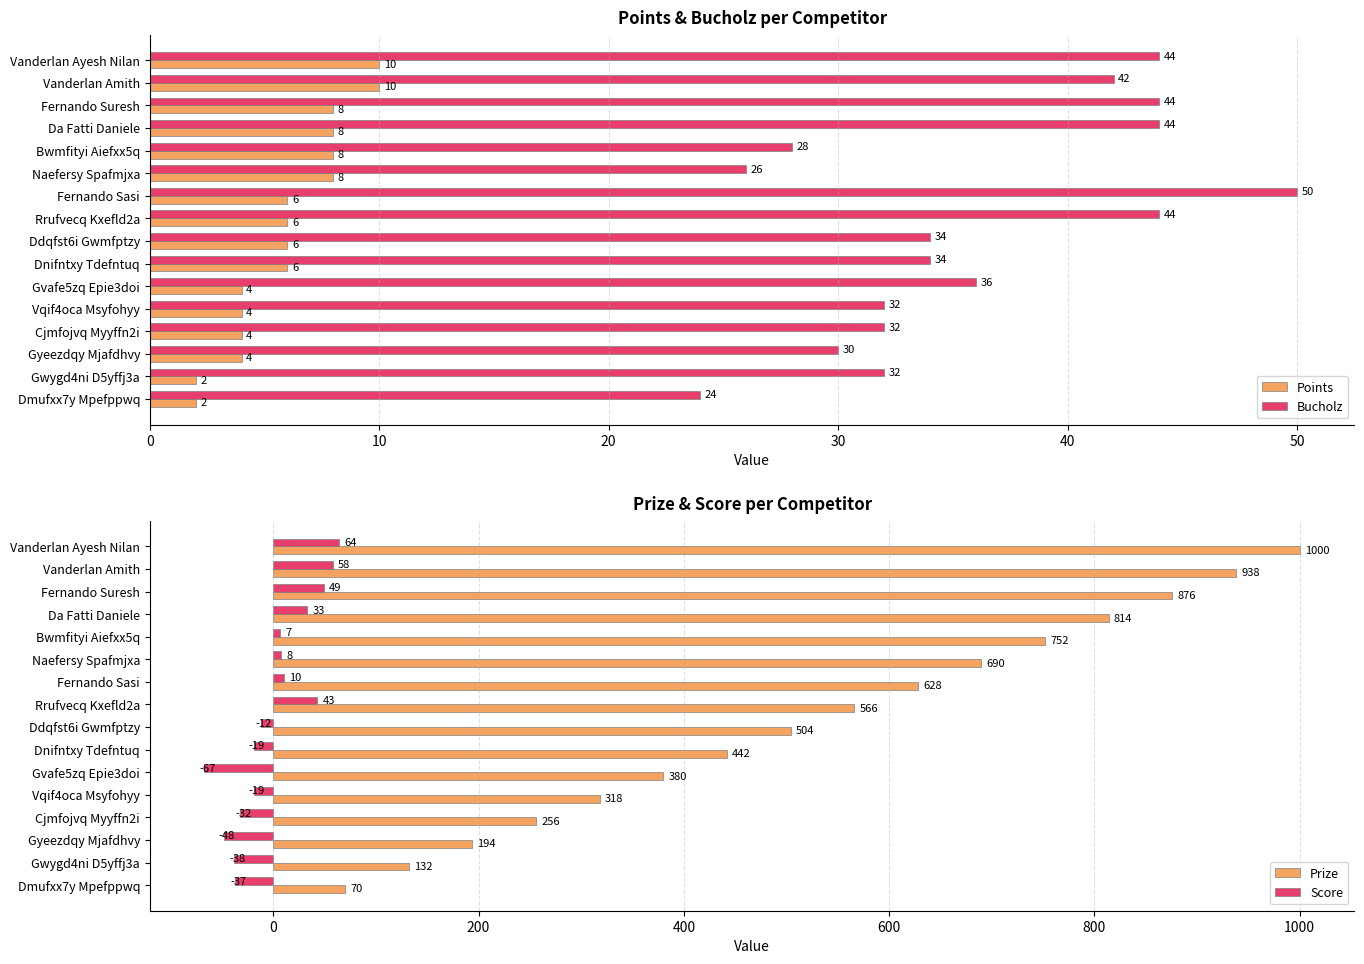

What is the highest value of the Prize series?

1000